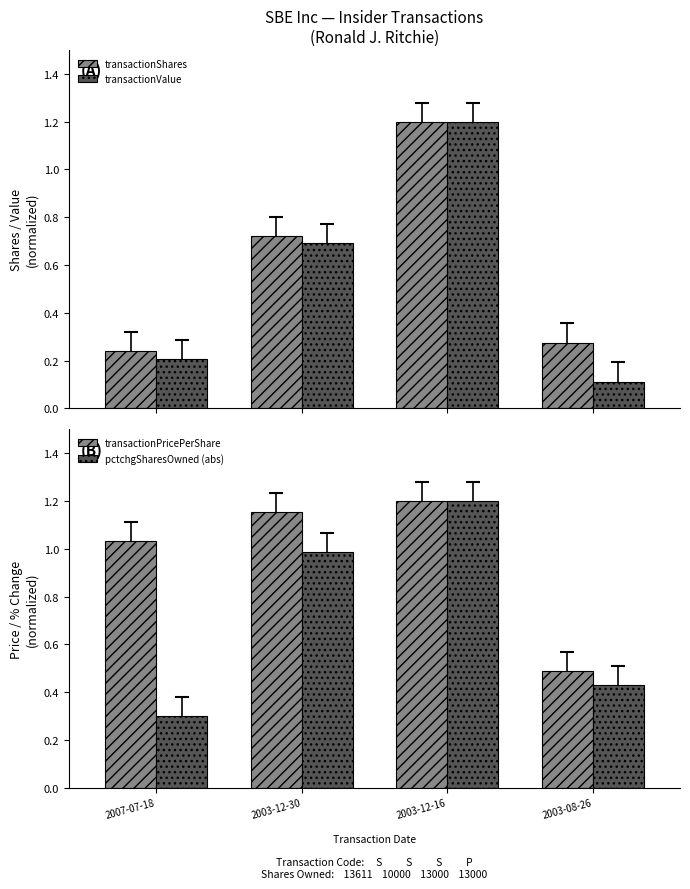

At how many categories does at least one series exceed 1?

3